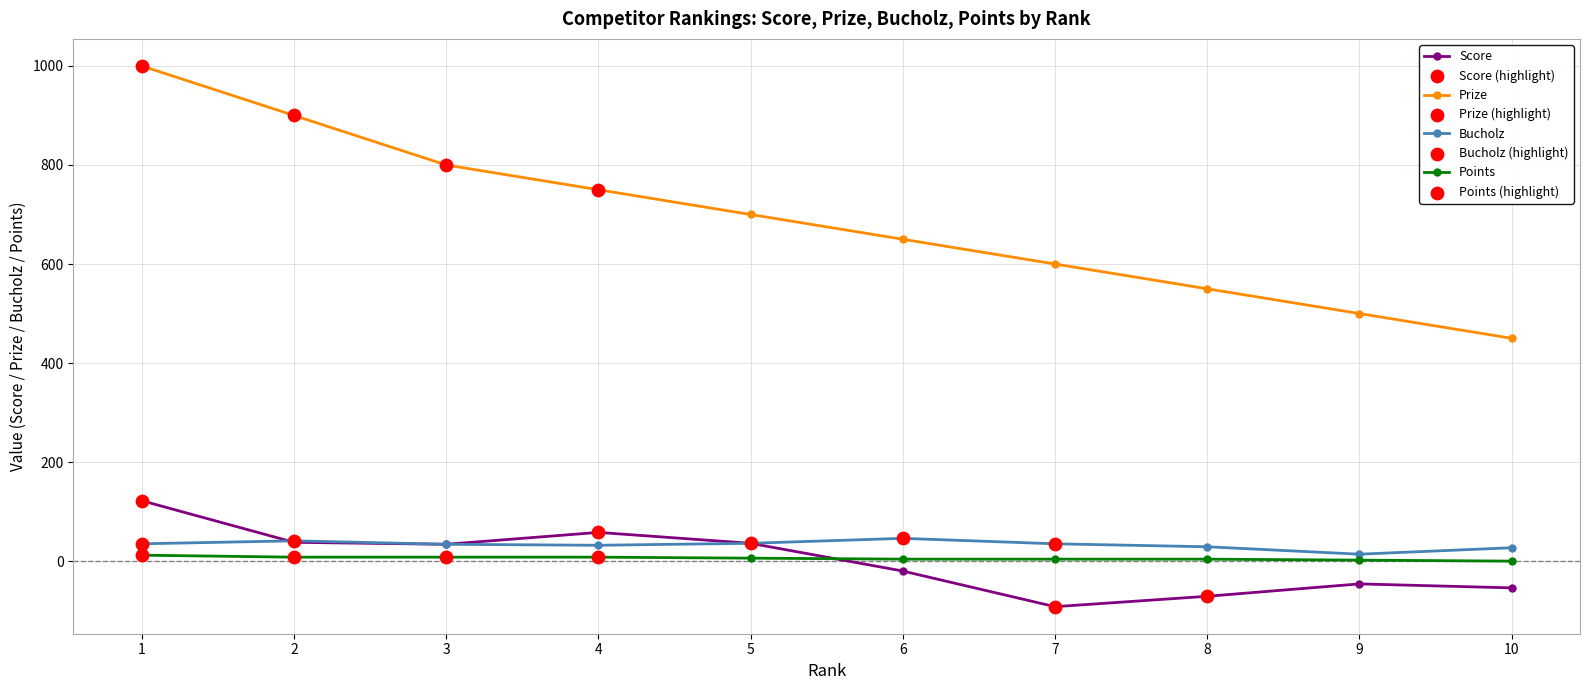

At which category is the sum across all series the highest?

1